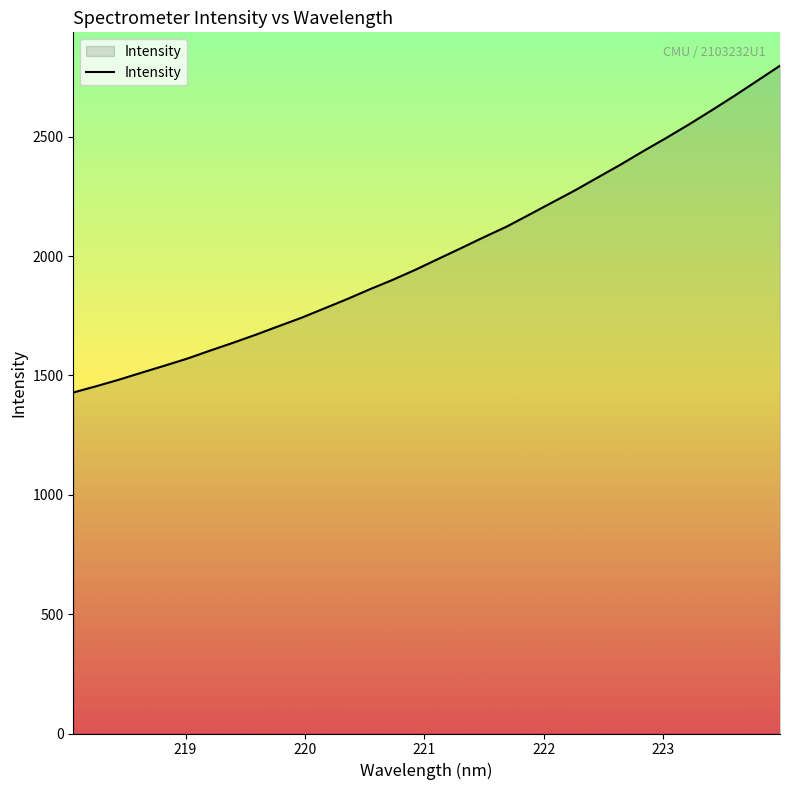

What is the difference between the maximum and minimum values?

1369.2